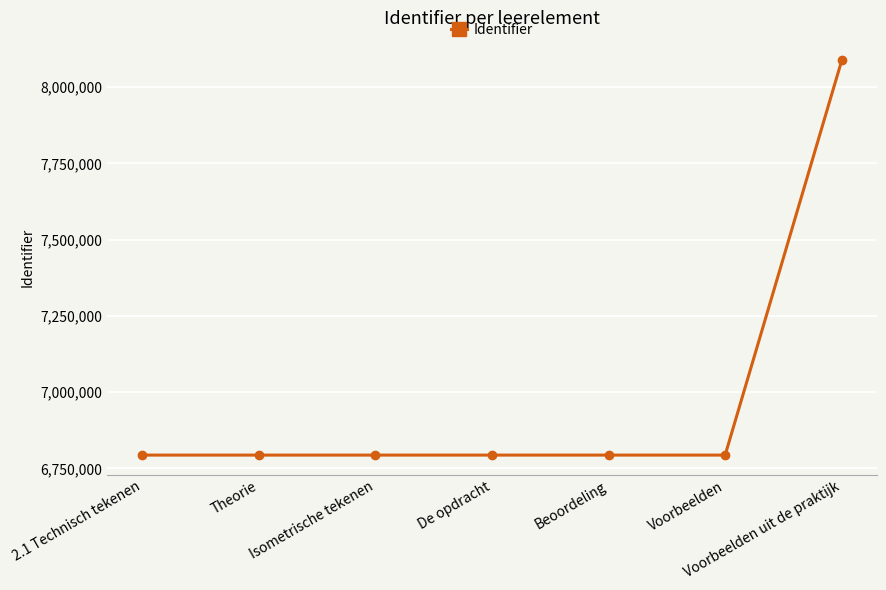

What is the maximum value shown in the chart?

8087808